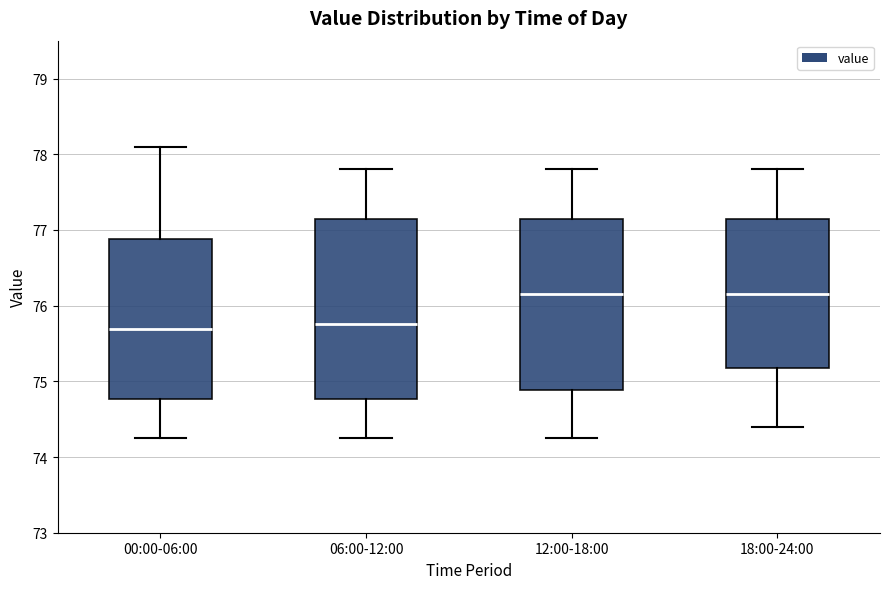

Where is the lower edge of the box for 12:00-18:00 on the y-axis? The values are not printed on the chart, so give them approximately, as read against the axis.

74.9